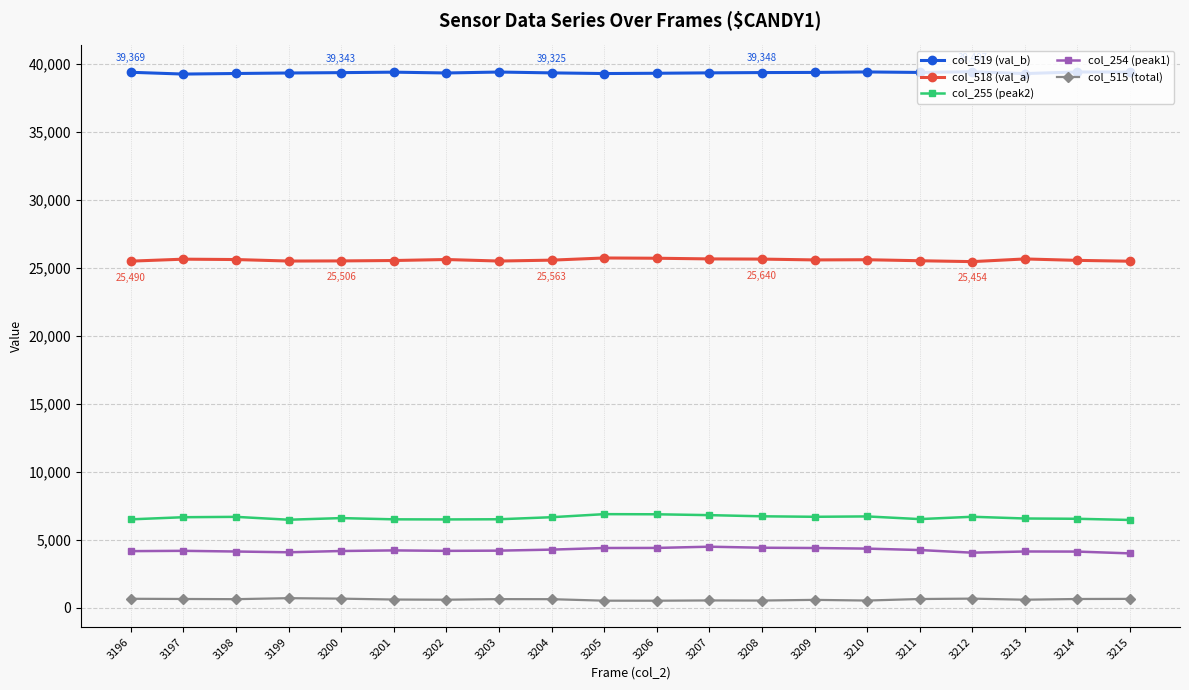

What is the maximum value shown in the chart?

39407